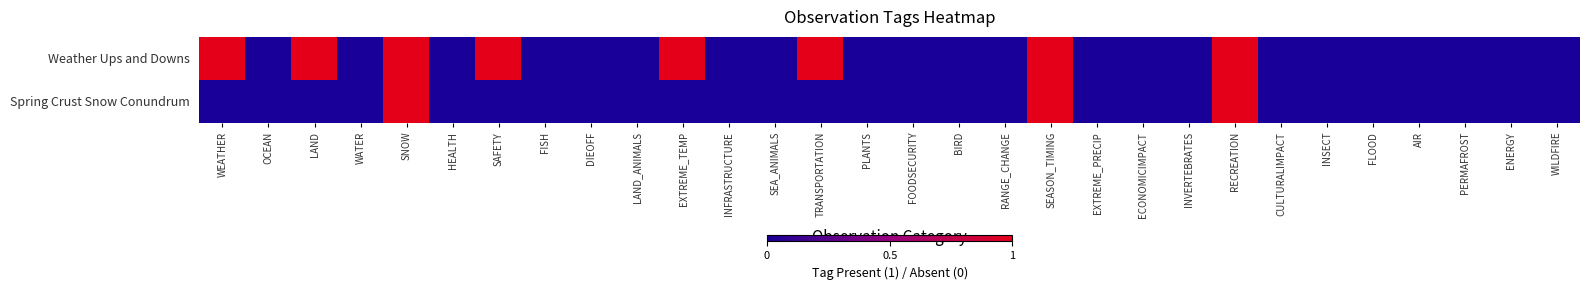

At which category is the sum across all series the highest?

SNOW